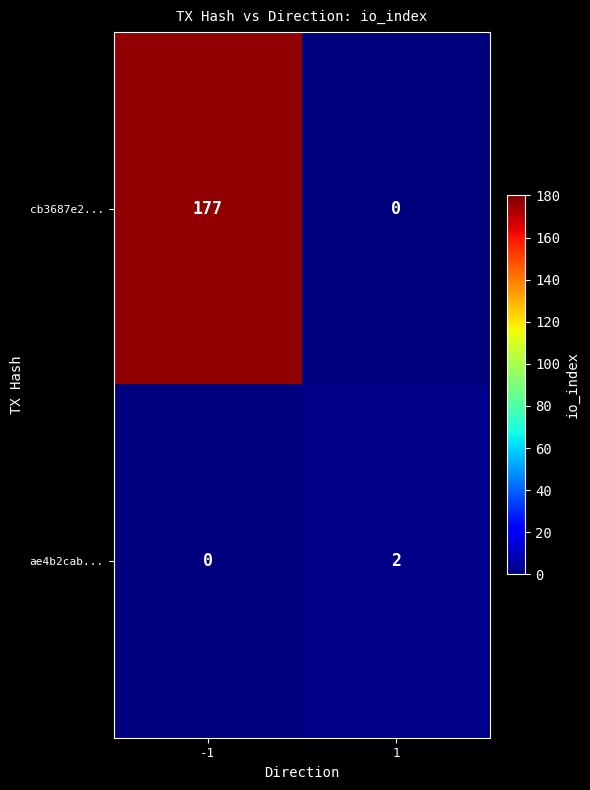

Is it true that ae4b2cab... equals 1 at -1?

False